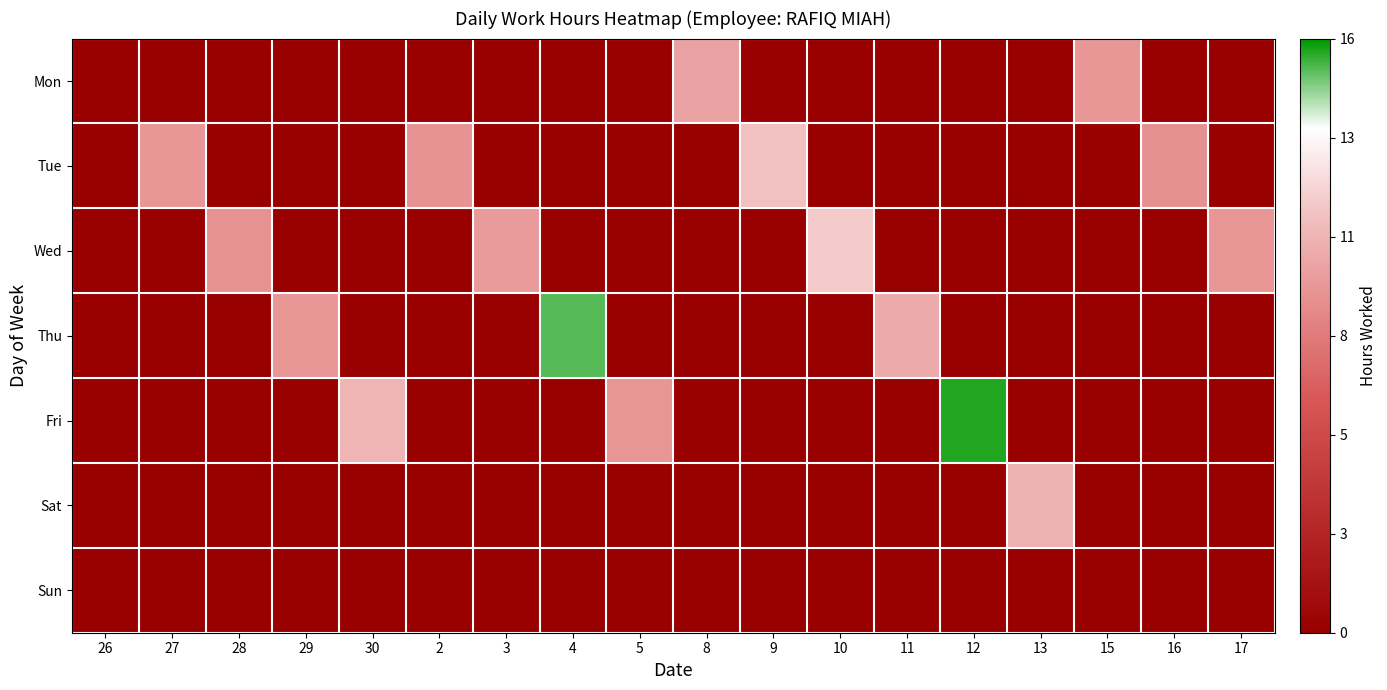

What is the total value across all series at 11?

10.2